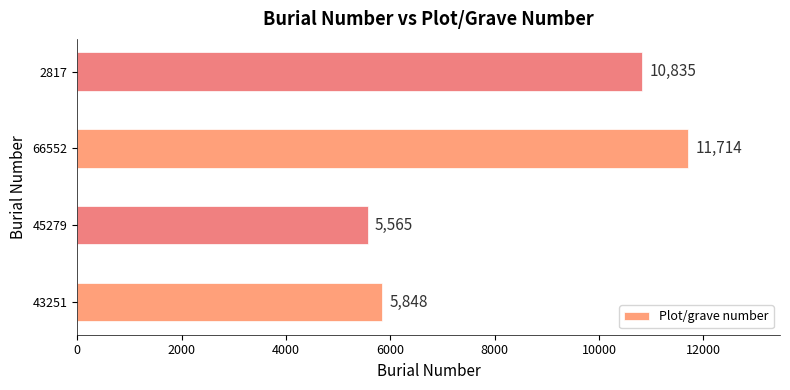

How many distinct data groups are displayed?

1